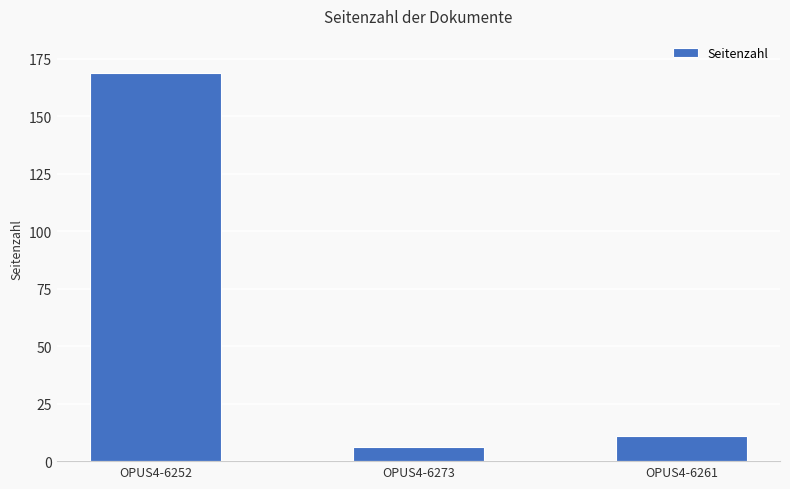

True or false: the data shows 18 at OPUS4-6261.

False